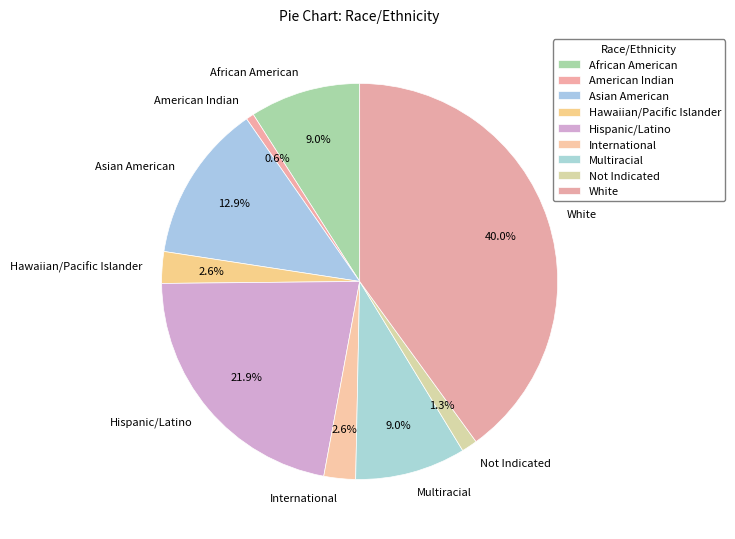

Is the sum of Hispanic/Latino and African American greater than half?

No